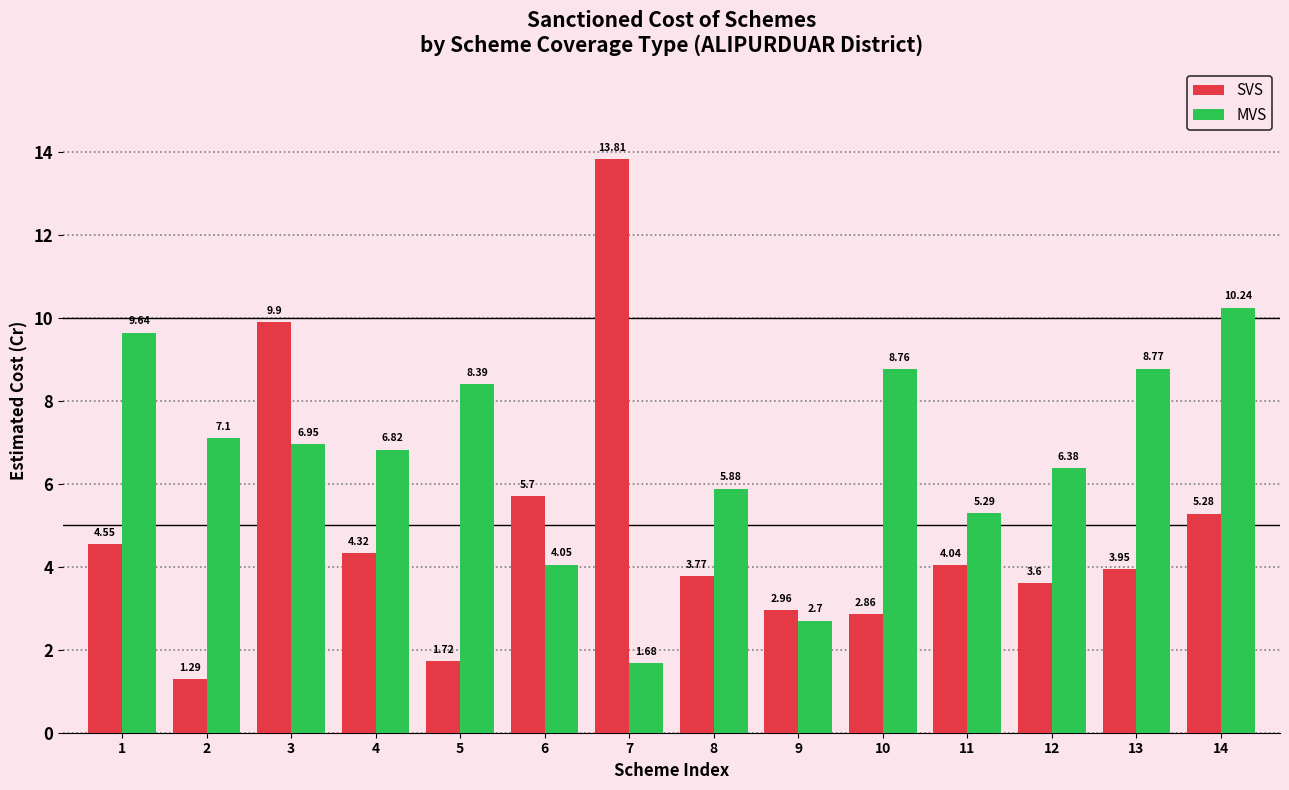

What is the average value of the SVS series?

4.8